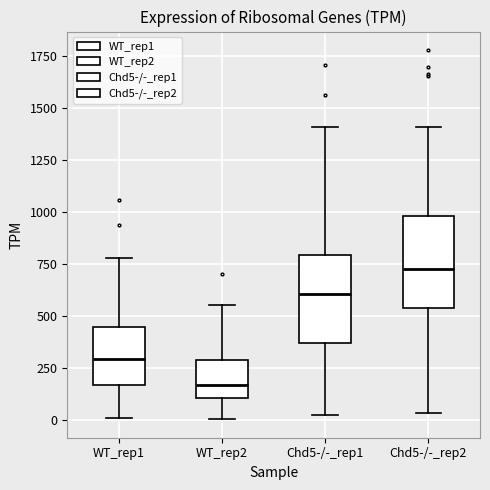

Which box has the lowest median line?

WT_rep2